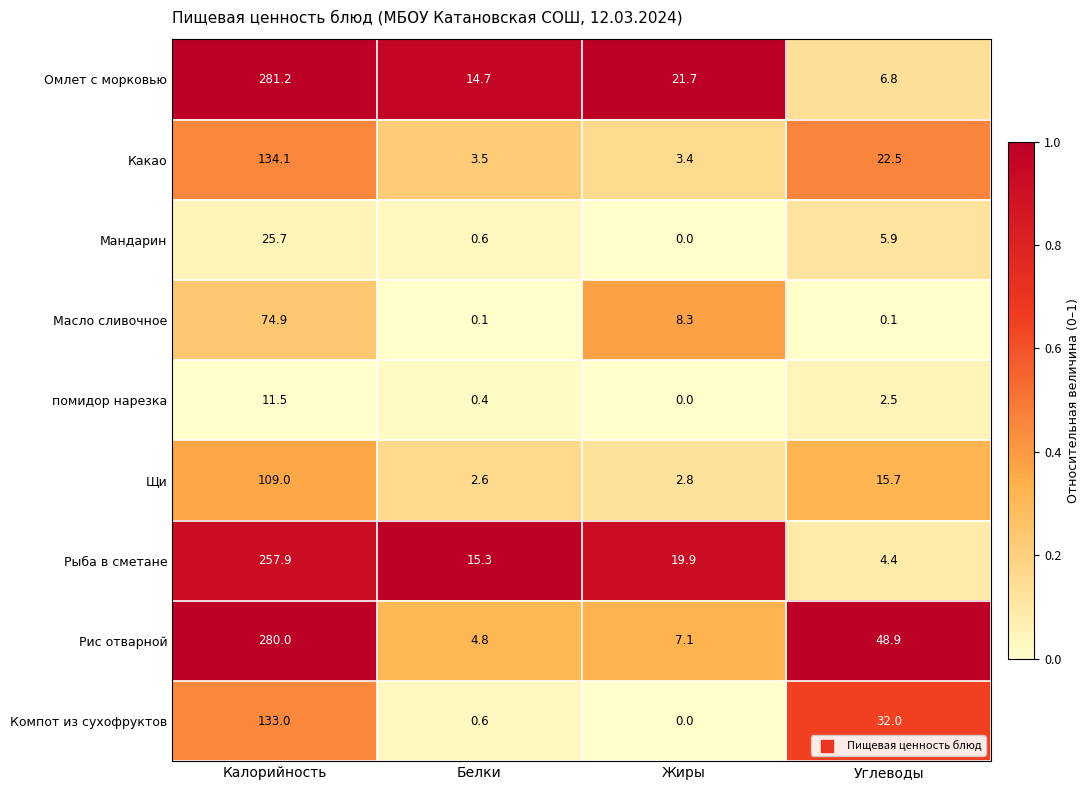

The value of Рис отварной at Белки is 2.4. True or false?

False